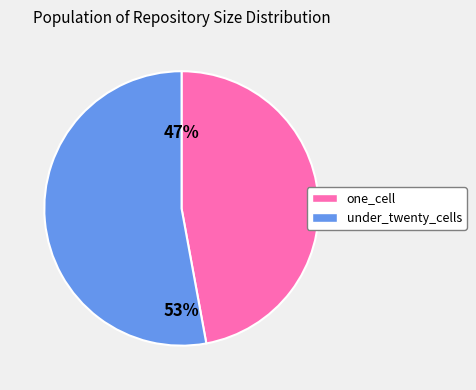

What is the largest slice in the pie chart?

under_twenty_cells